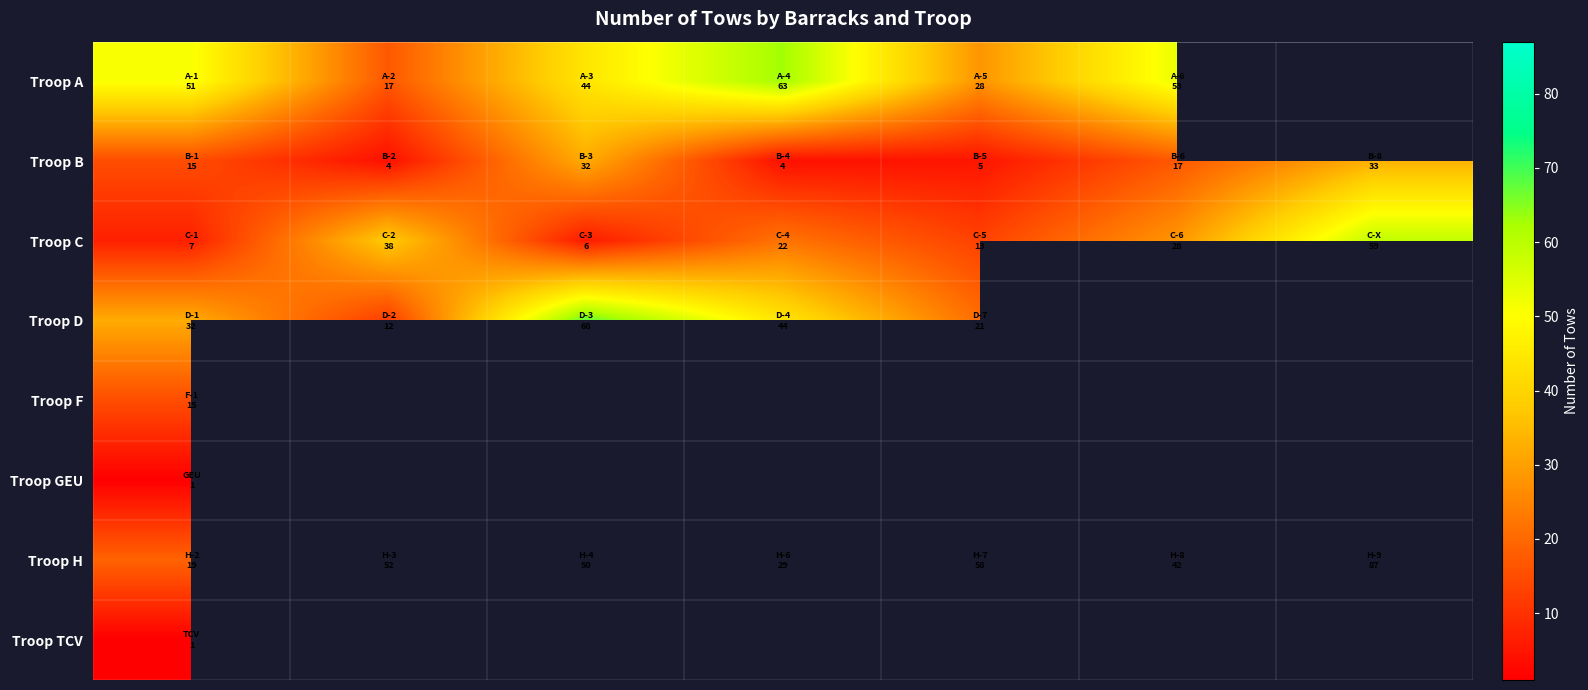

Rank the series by their maximum value, from highest to lowest.

Troop H, Troop D, Troop A, Troop C, Troop B, Troop F, Troop GEU, Troop TCV